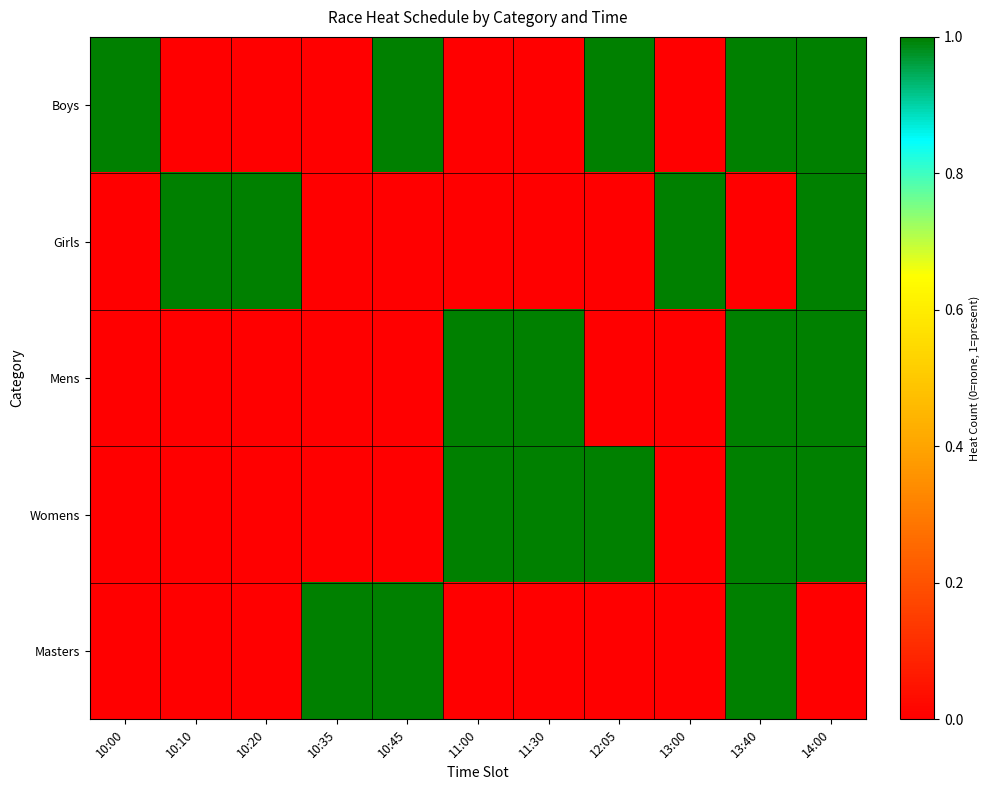

Which series has the widest spread of values?

Boys